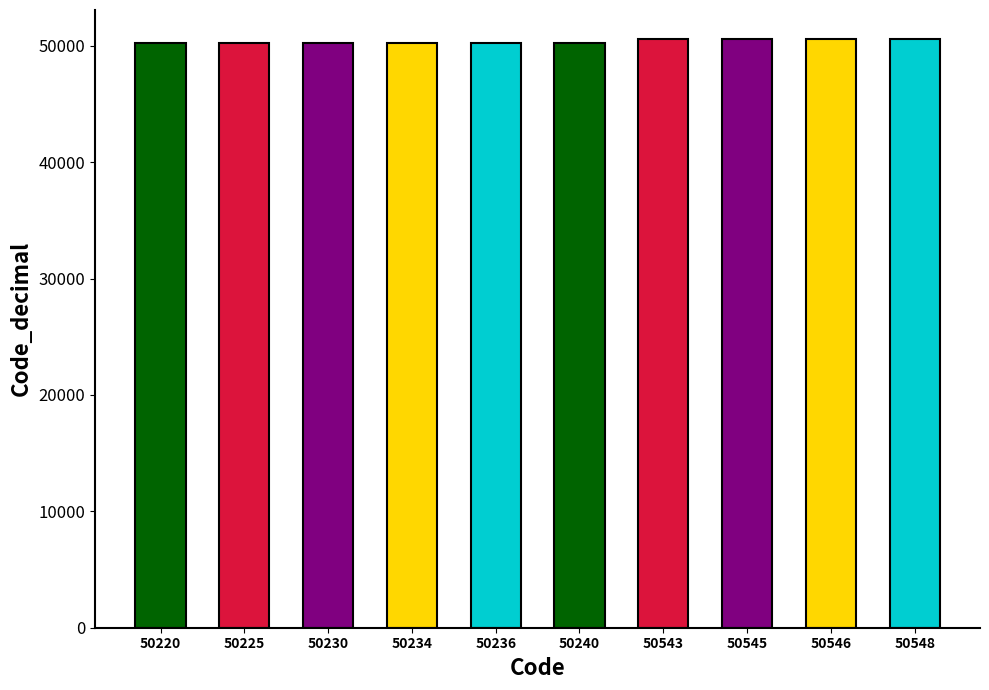

What is the change in value from 50225 to 50548?

+323